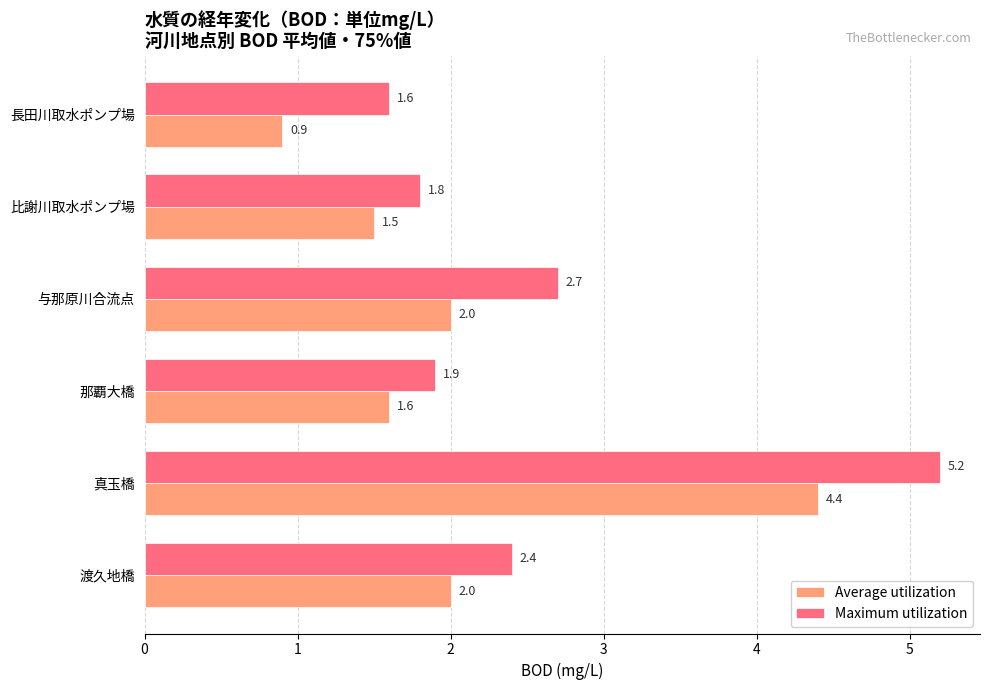

What is the average value of the Maximum utilization series?

2.6